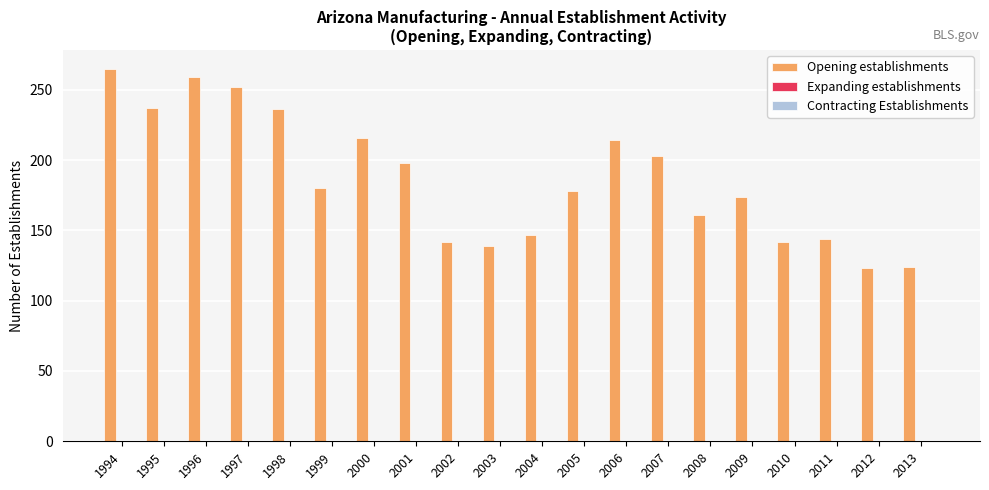

What is the average value?

187